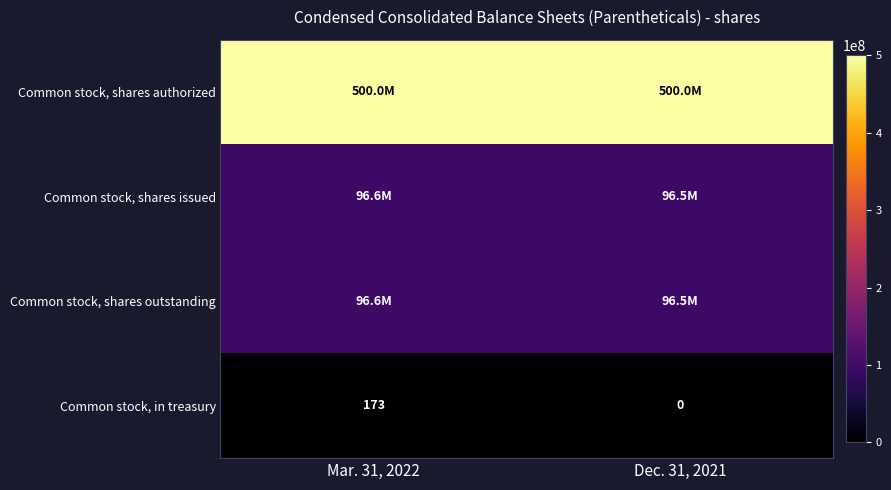

Where is Common stock, in treasury nearest to the value 86?

Dec. 31, 2021